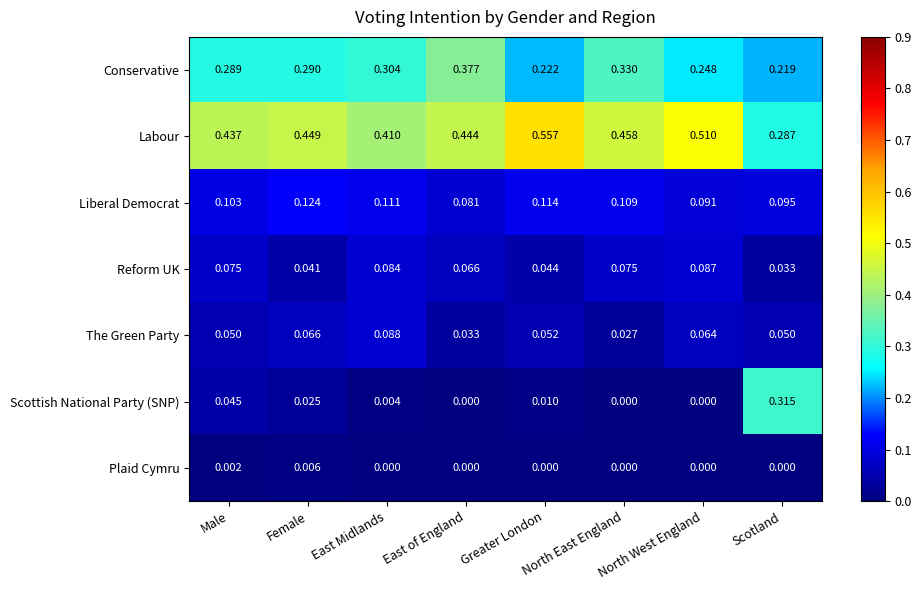

At which category does the chart reach its peak across all series?

Greater London